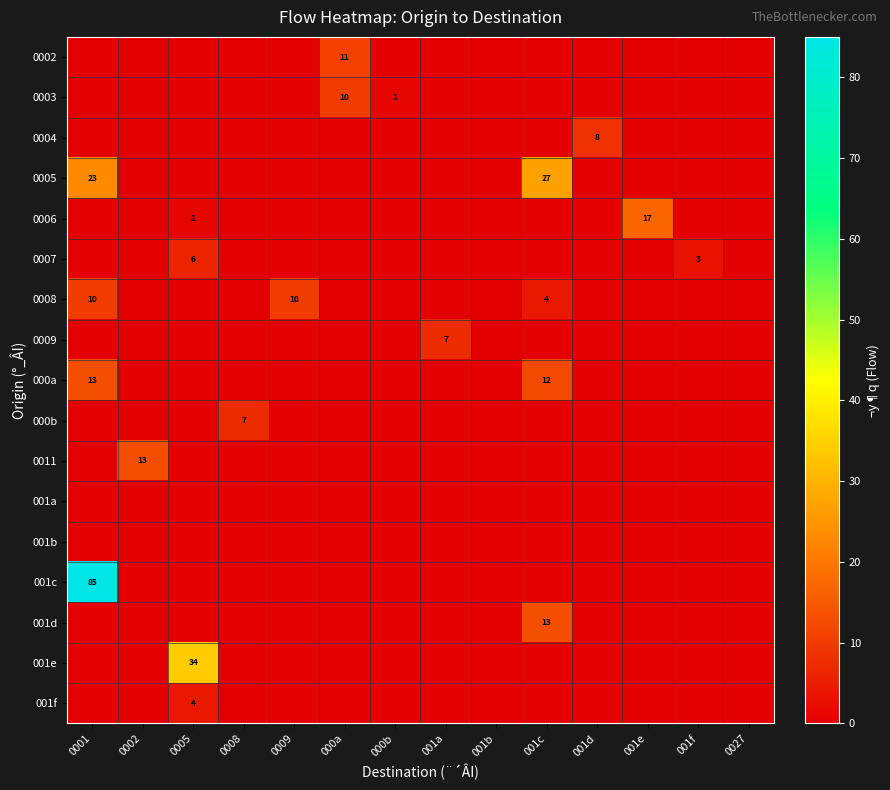

The 001c series shows 85 at 0001. True or false?

True